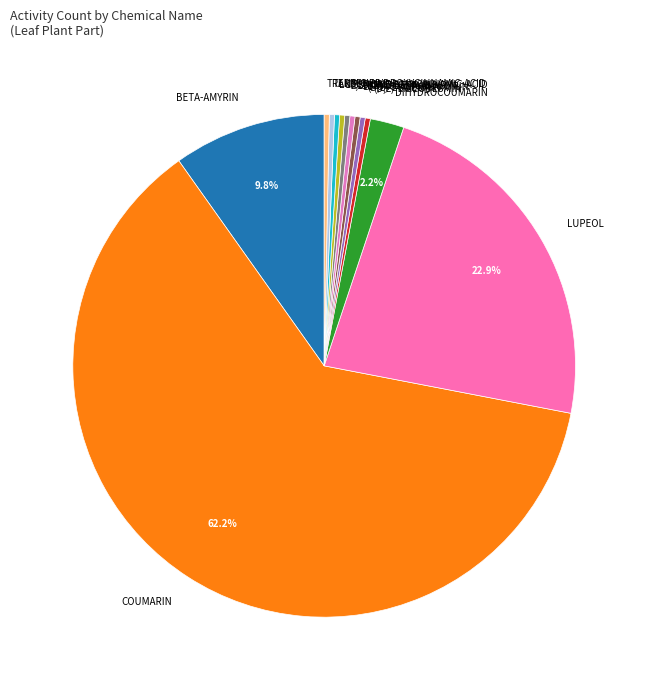

Is COUMARIN the majority of the pie?

Yes